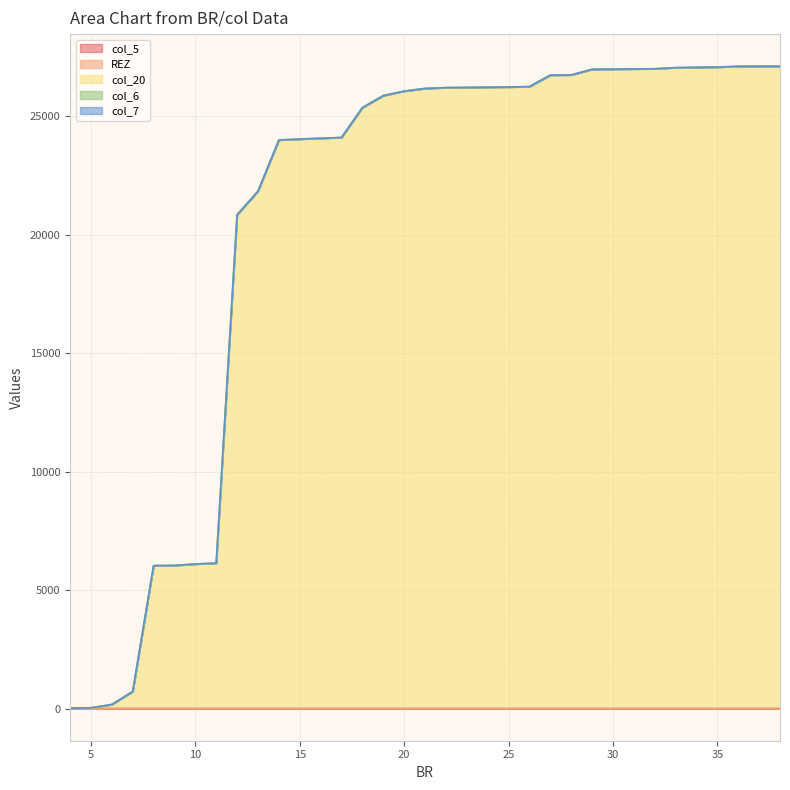

True or false: col_5 and col_7 intersect in this chart.

False